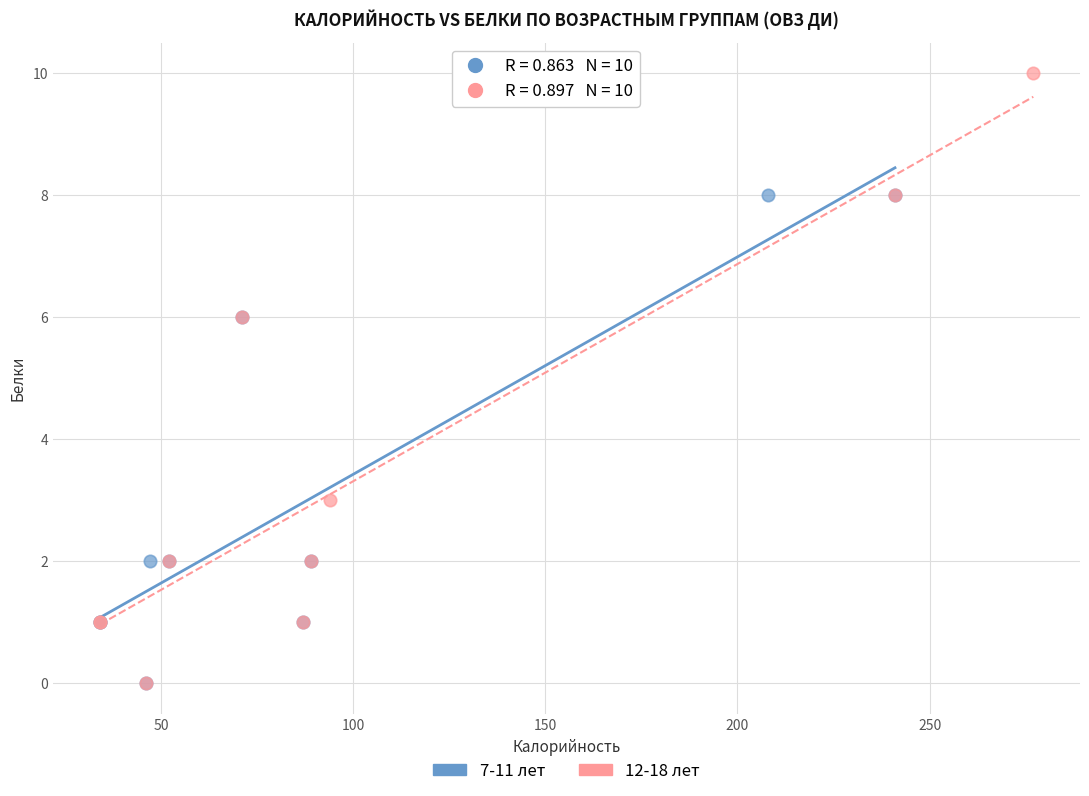

Which series reaches the maximum Y coordinate?

12-18 лет